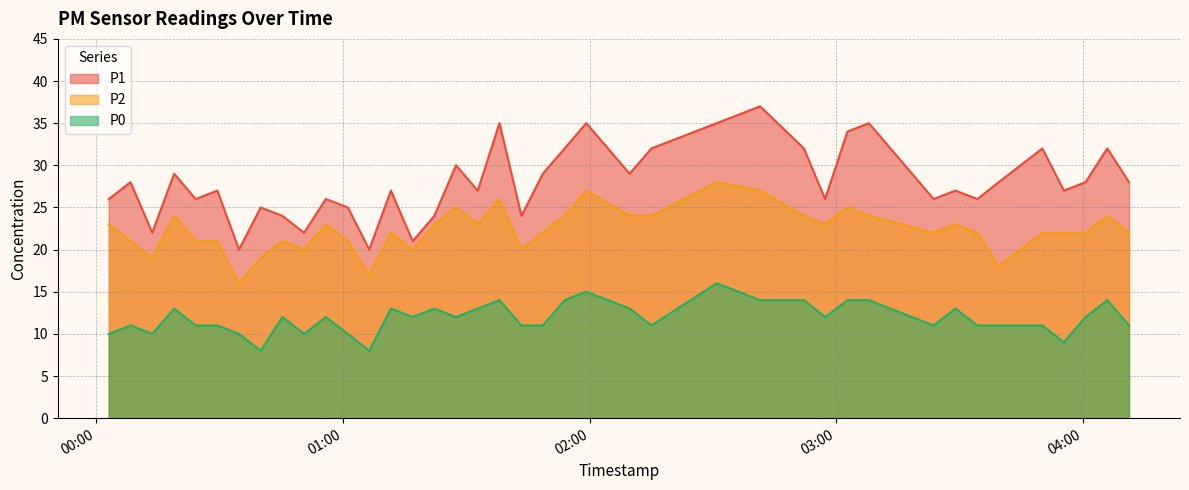

What is the smallest value displayed?

8